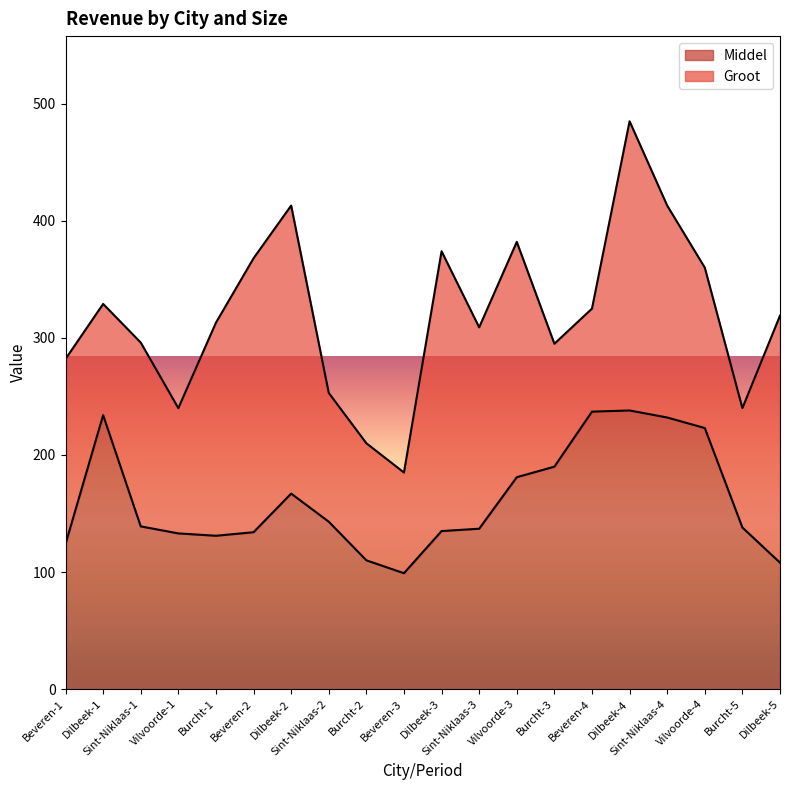

Reading left to right, what are all the values shown in this chart?

124	234	139	133	131	134	167	143	110	99	135	137	181	190	237	238	232	223	138	108